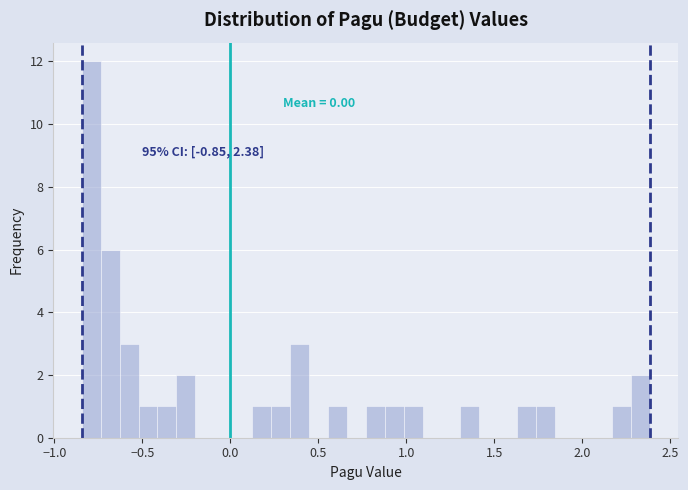

Read against the x-axis, roughly where is the centre of the tallest bar?

-0.80